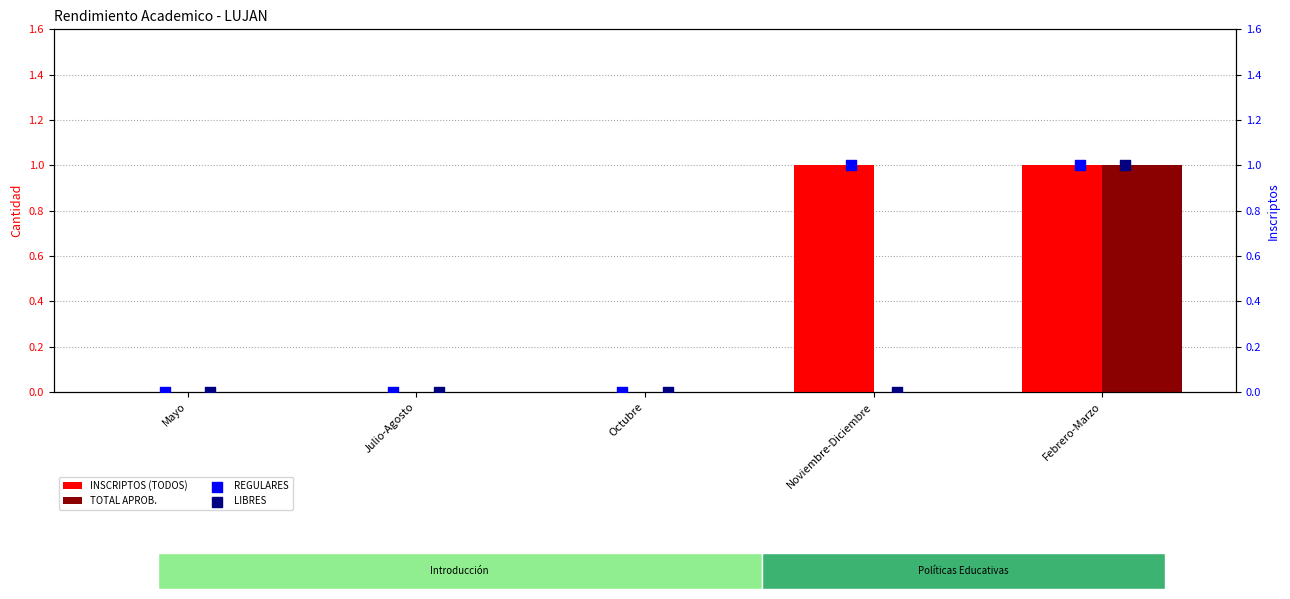

Which series reaches the minimum Y coordinate?

INSCRIPTOS (TODOS)